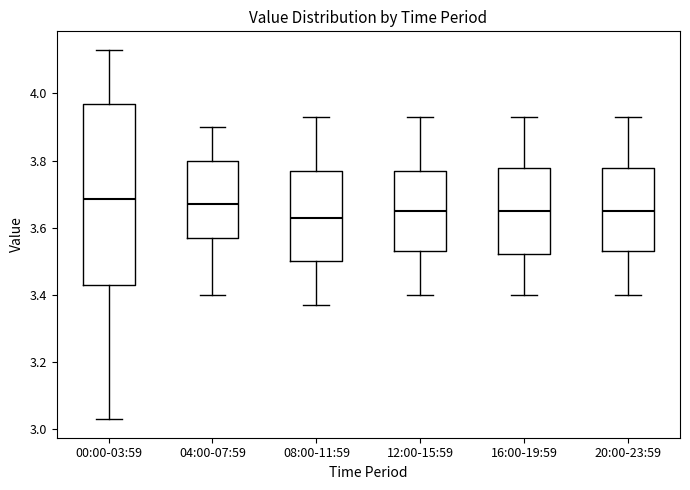

Where is the upper edge of the box for 12:00-15:59 on the y-axis? The values are not printed on the chart, so give them approximately, as read against the axis.

3.78